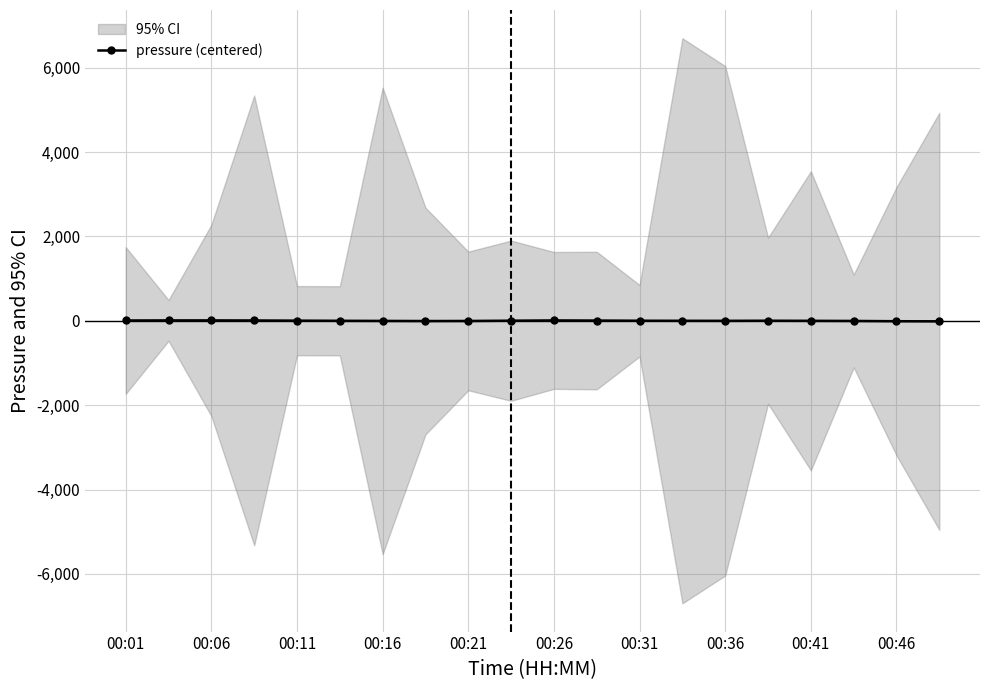

True or false: pressure (centered) has more than 1 points higher than both neighbors.

True